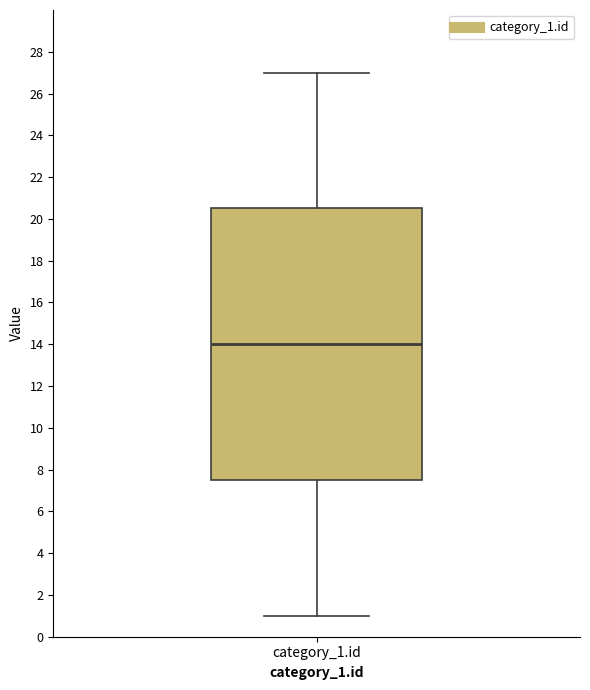

Read this box plot against the y-axis: the position of the median line, the range covered by the box, and the ends of both whiskers. The values are not printed on the chart, so give them approximately, as read against the axis.

median 14.0, box 7.6 to 20.6, whiskers 1.0 to 27.0